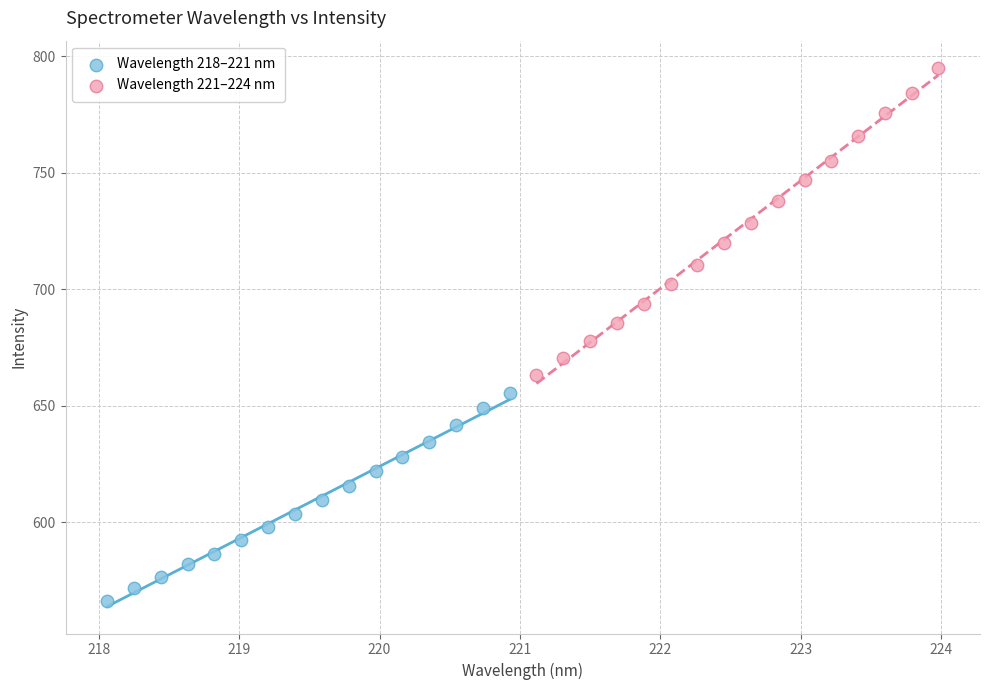

Which series contains the lowest Y value?

Wavelength 218–221 nm